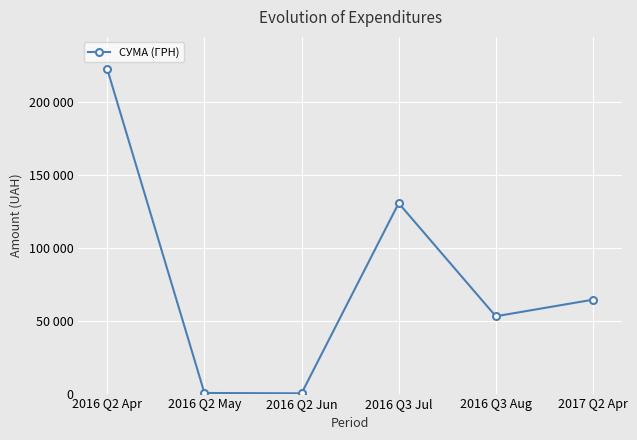

What is the label of the 1st point from the right?

2017 Q2 Apr